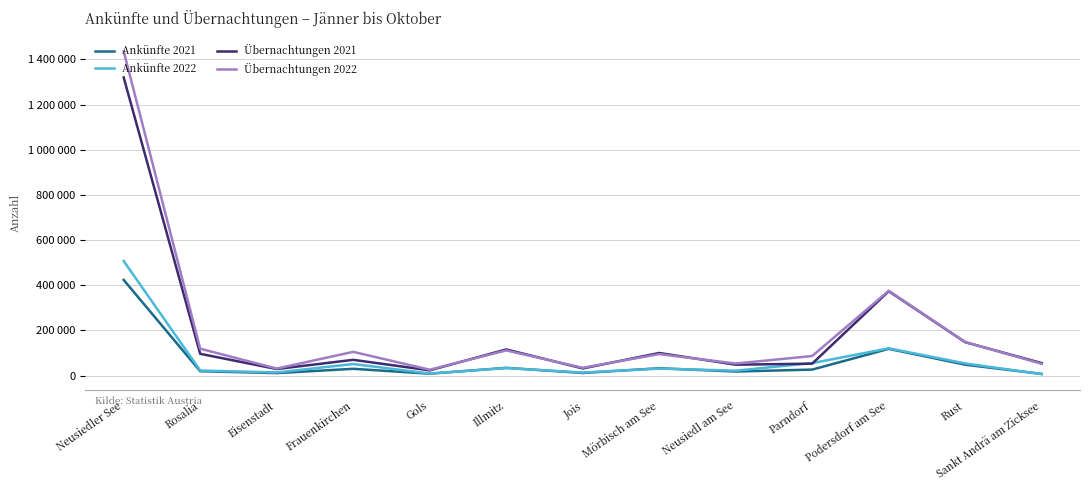

List the labels in order of Ankünfte 2021 value, smallest first.

Sankt Andrä am Zicksee, Gols, Eisenstadt, Jois, Neusiedl am See, Rosalia, Parndorf, Frauenkirchen, Mörbisch am See, Illmitz, Rust, Podersdorf am See, Neusiedler See